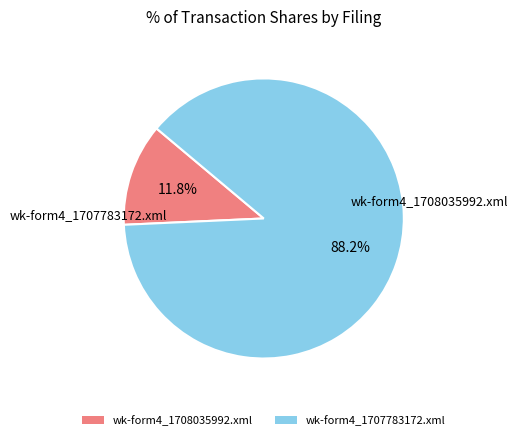

Rank the categories by value from lowest to highest.

wk-form4_1708035992.xml, wk-form4_1707783172.xml